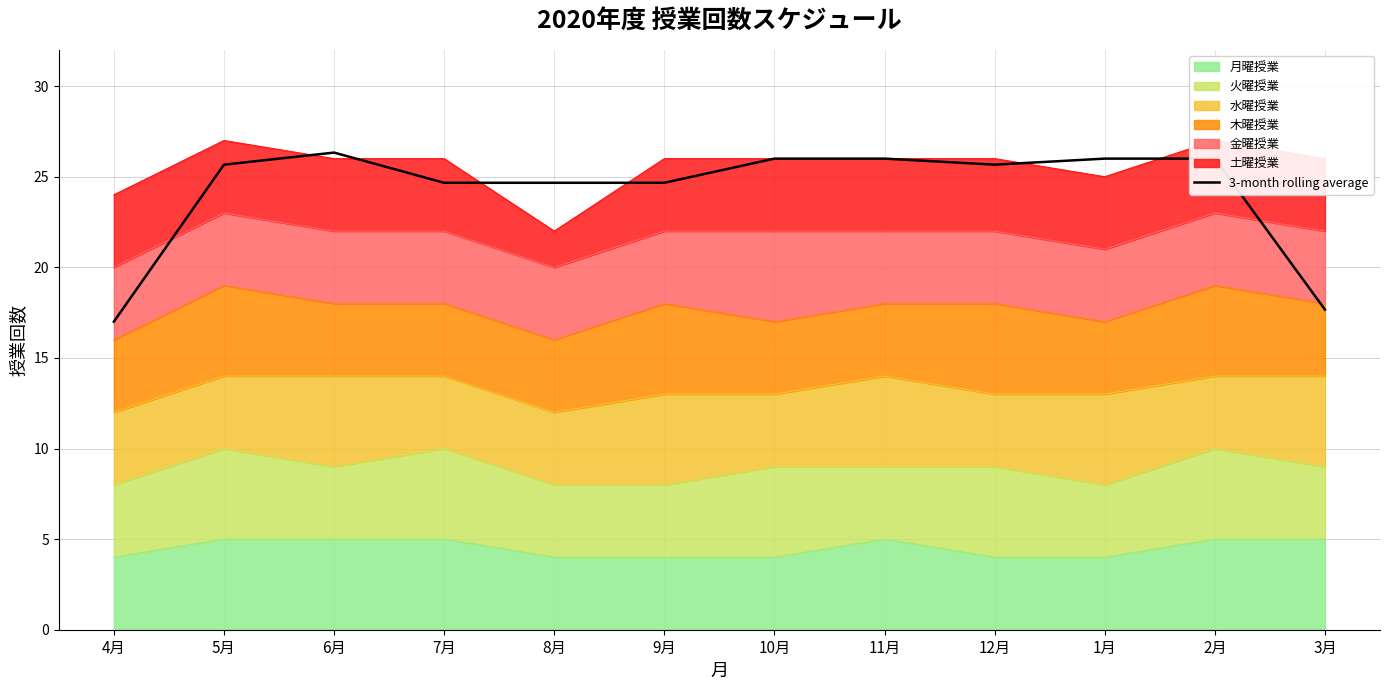

What is the sum of the values at 2月 and 1月?

52.0